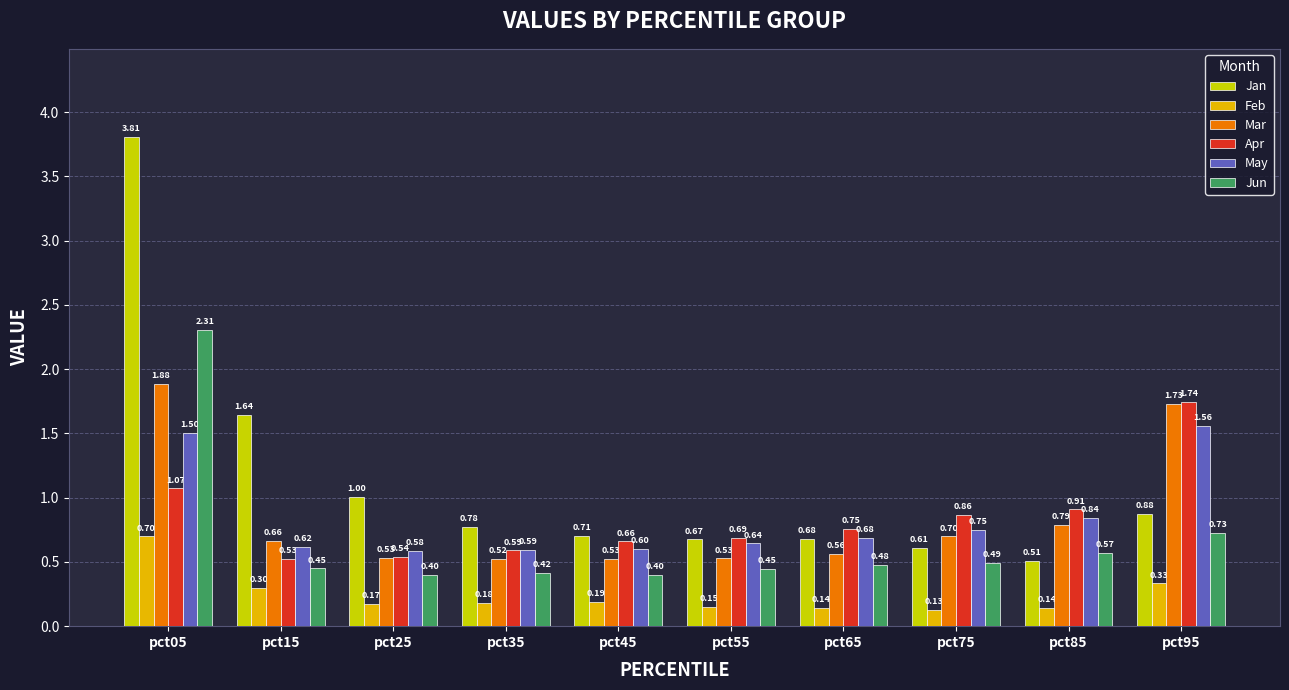

What is the sum of all Jan values?

11.3